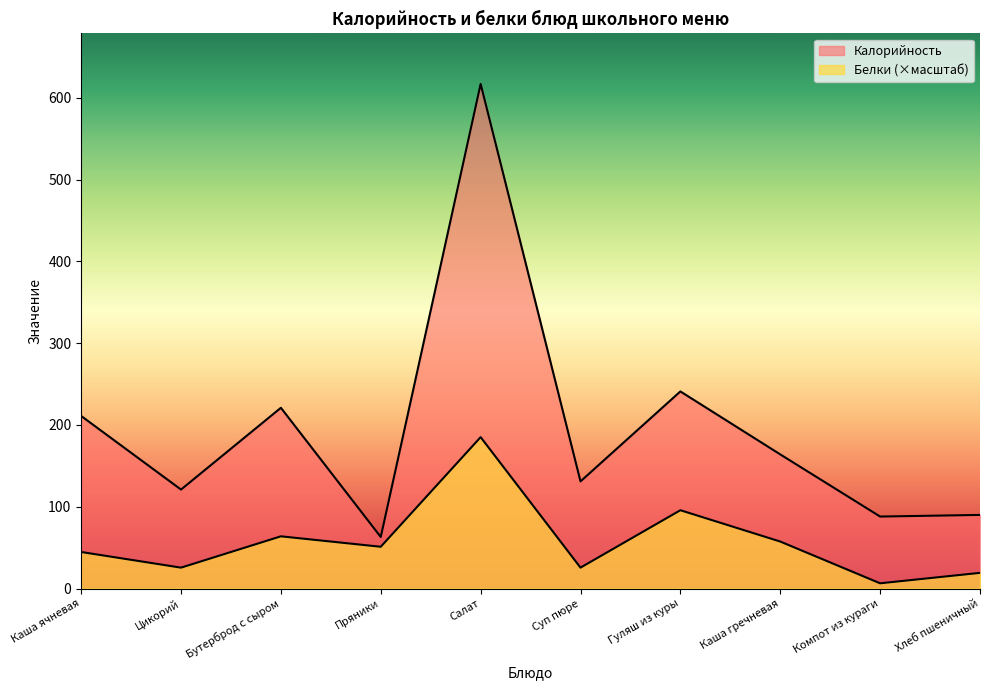

List the series in order of their peak value, highest first.

Калорийность, Белки